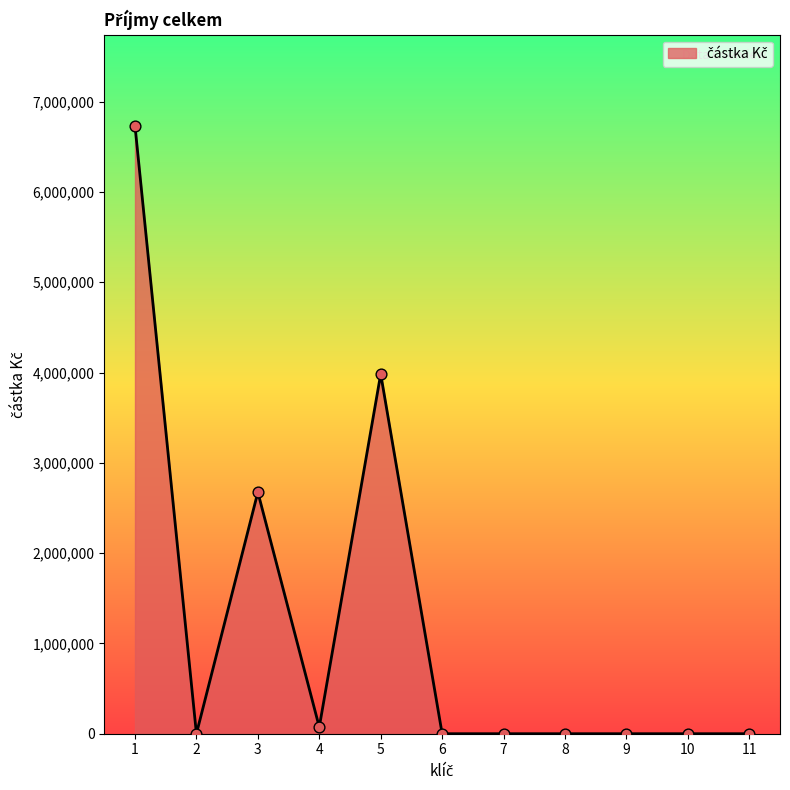

Which has a higher value, 4 or 1?

1